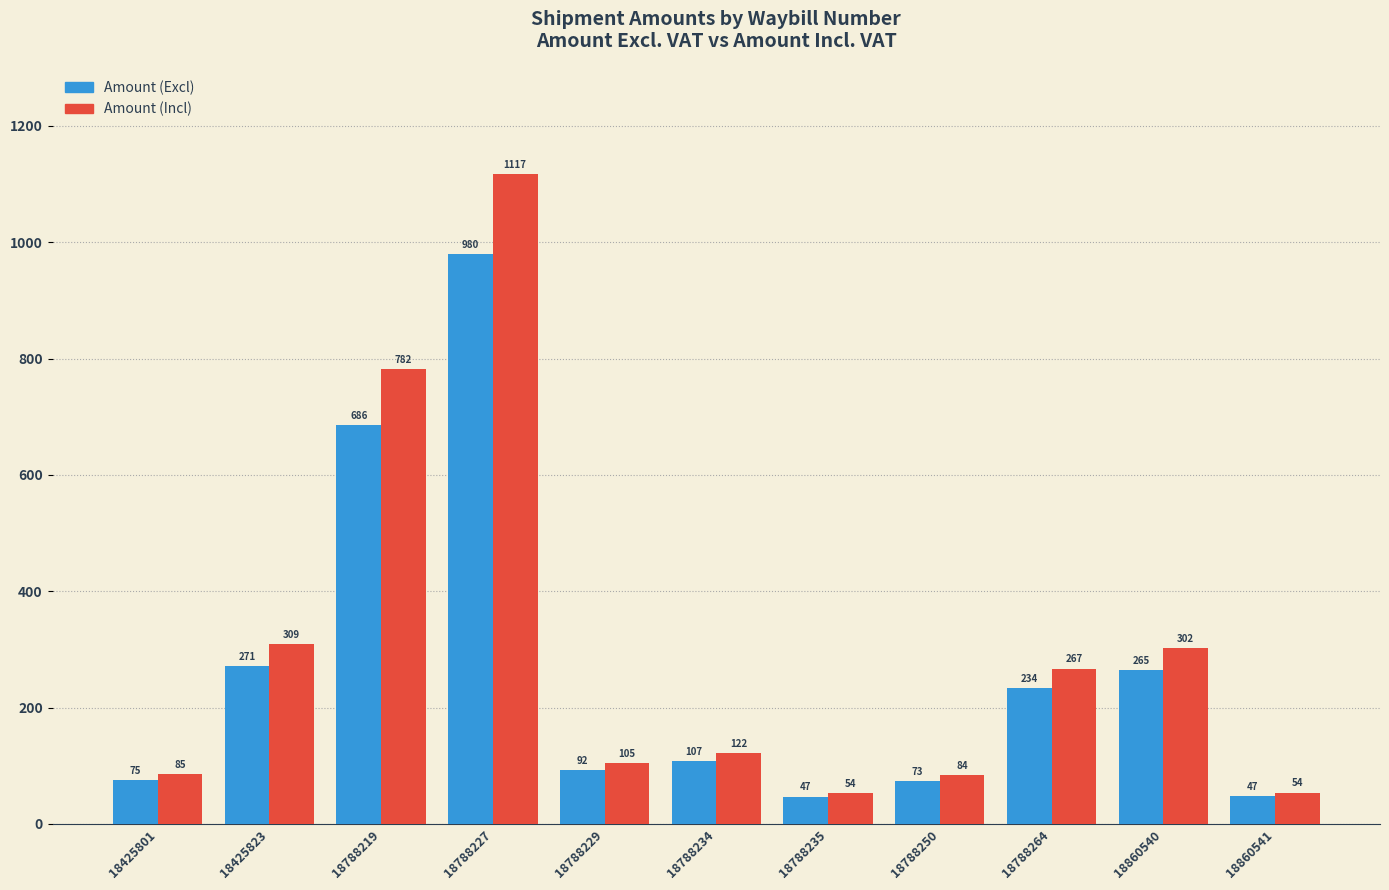

At which label is Amount (Incl) closest to 585?

18788219